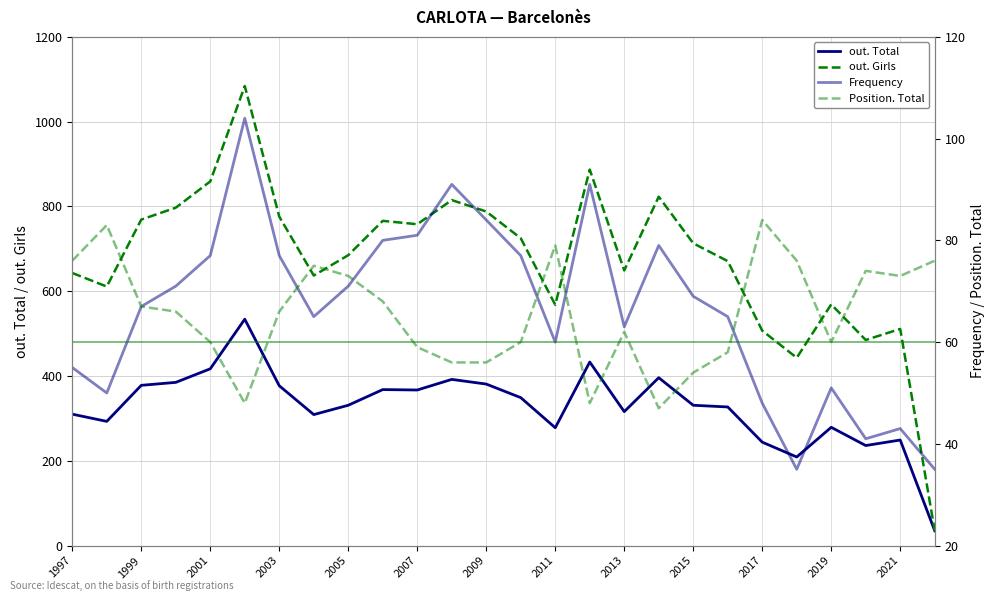

Is it true that Frequency equals 91 at 2015?

False